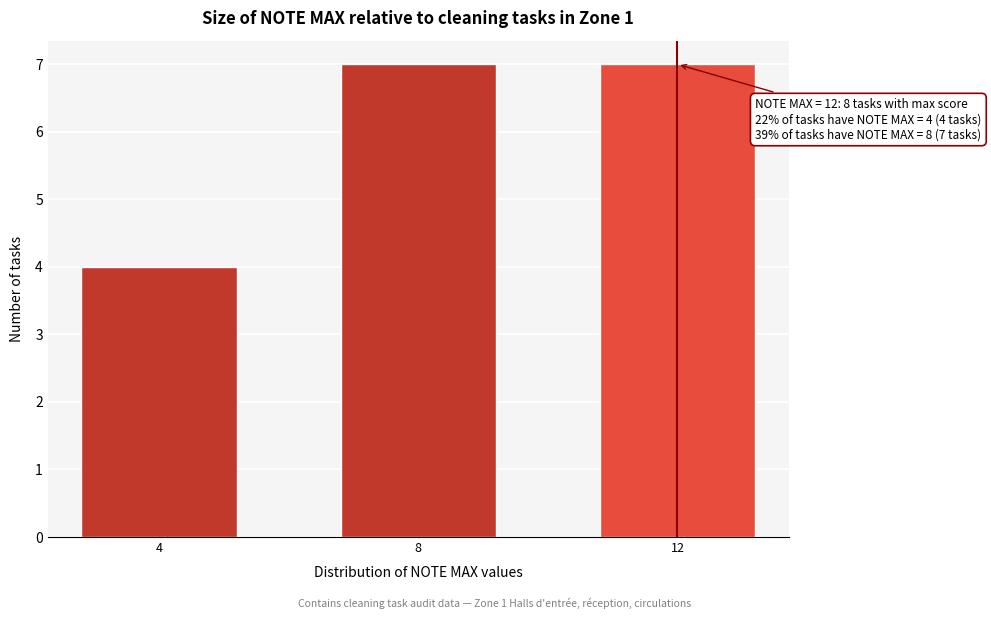

Reading left to right, extract all data points from this chart.

4=4	8=7	12=7